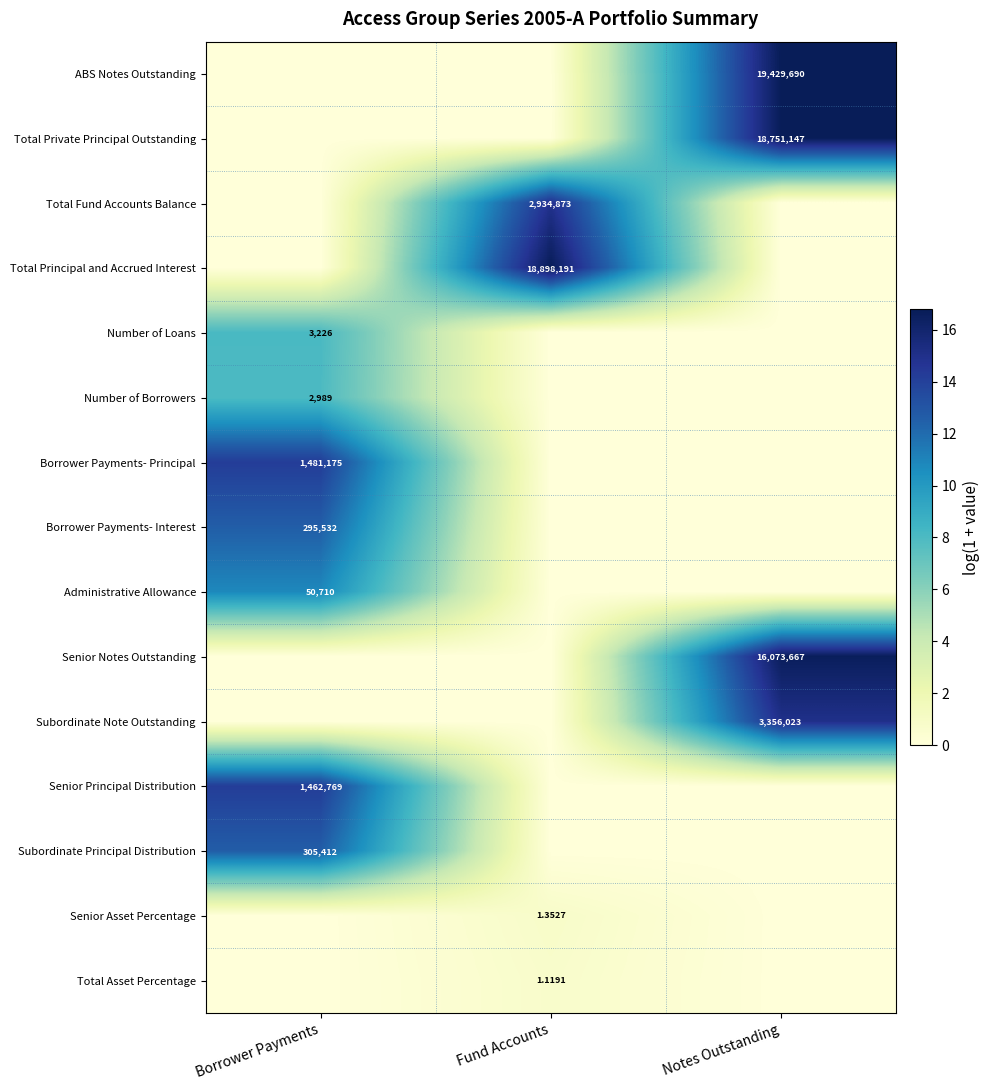

What is the total value across all series at Notes Outstanding?

65.1